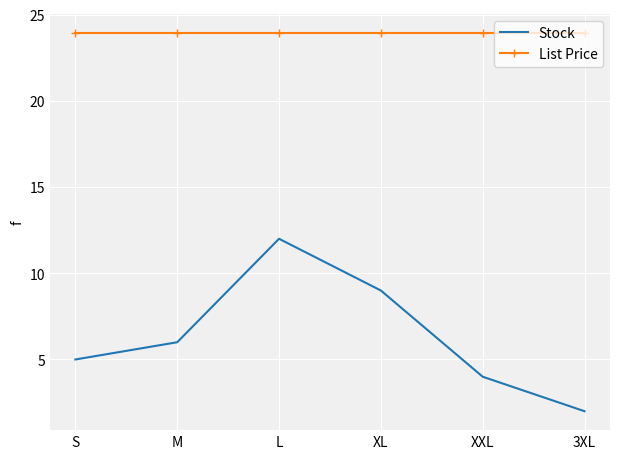

What is the average value of the Stock series?

6.3